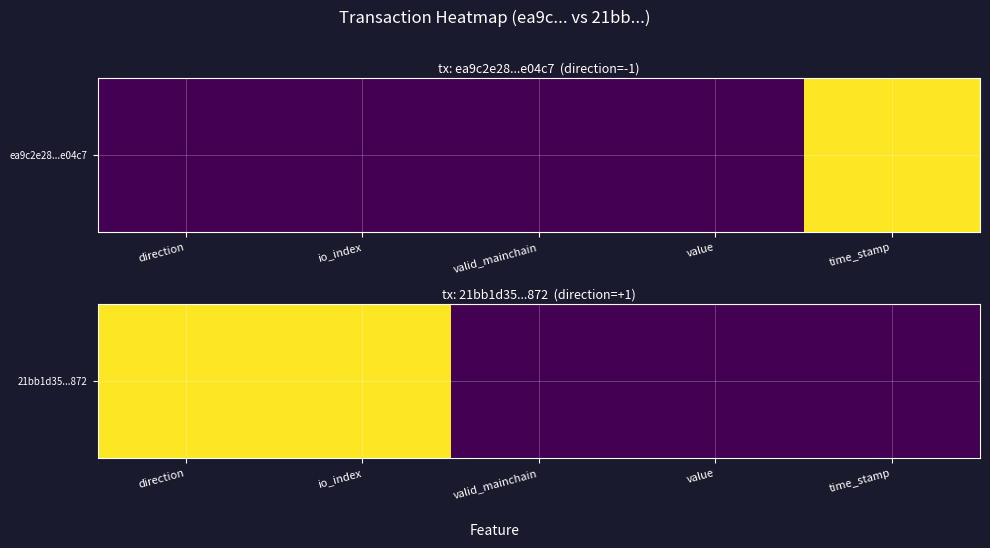

Is it true that the value at time_stamp is 0?

False